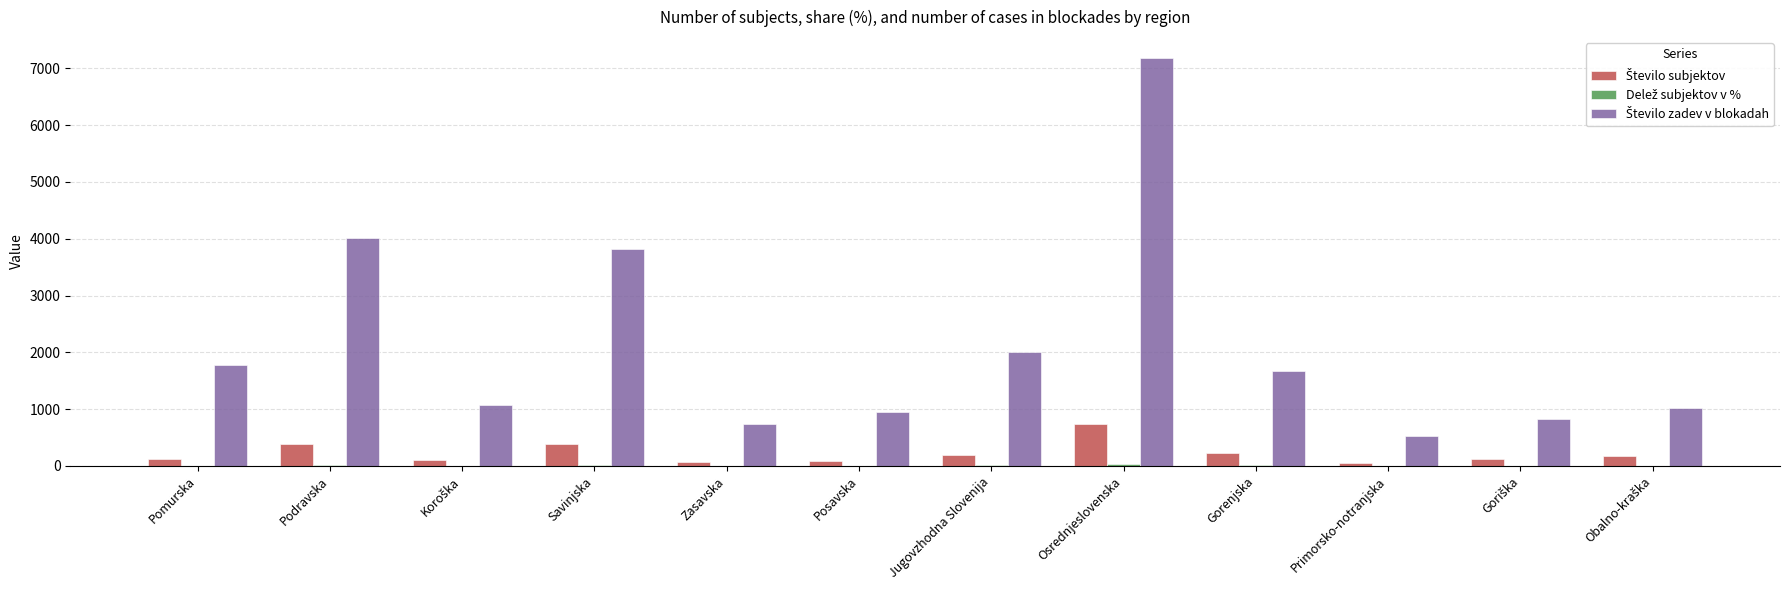

At which category is the sum across all series the highest?

Osrednjeslovenska